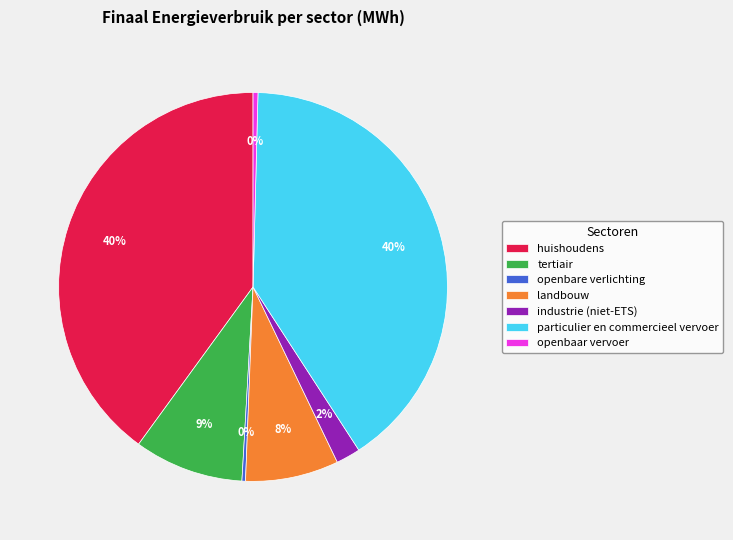

Is the sum of industrie (niet-ETS) and landbouw greater than half?

No